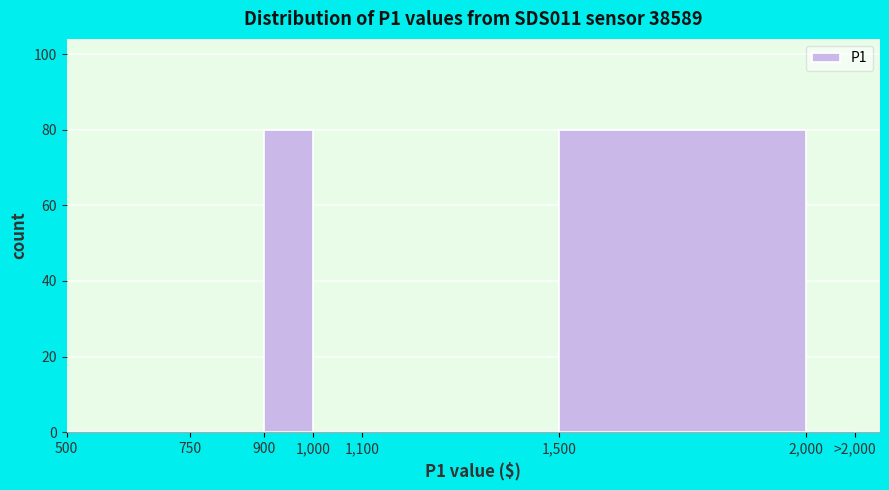

Reading left to right, what are all the values shown in this chart?

500=0	750=0	900=80	1,000=0	1,100=0	1,500=80	2,000=0